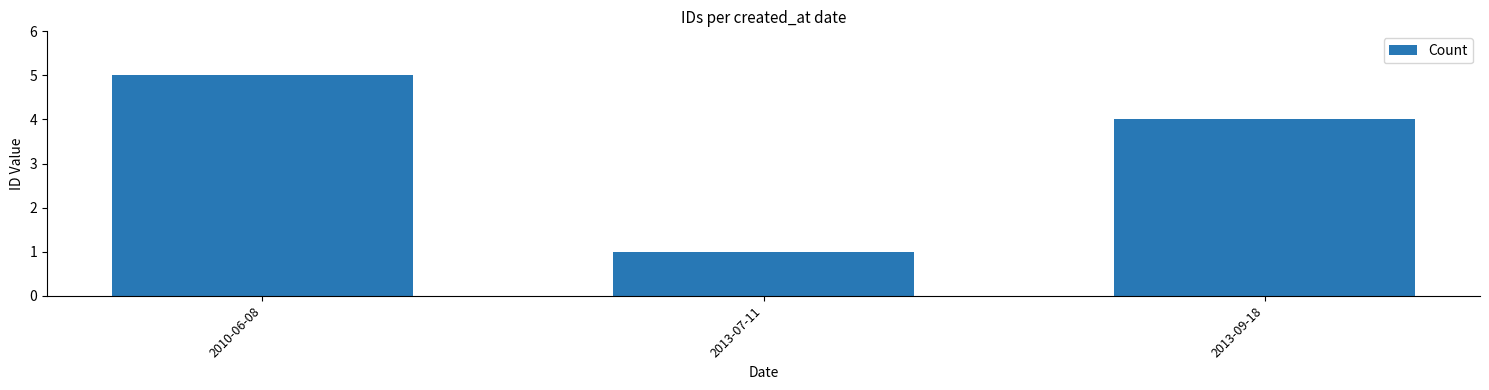

How many bars are there in total?

3